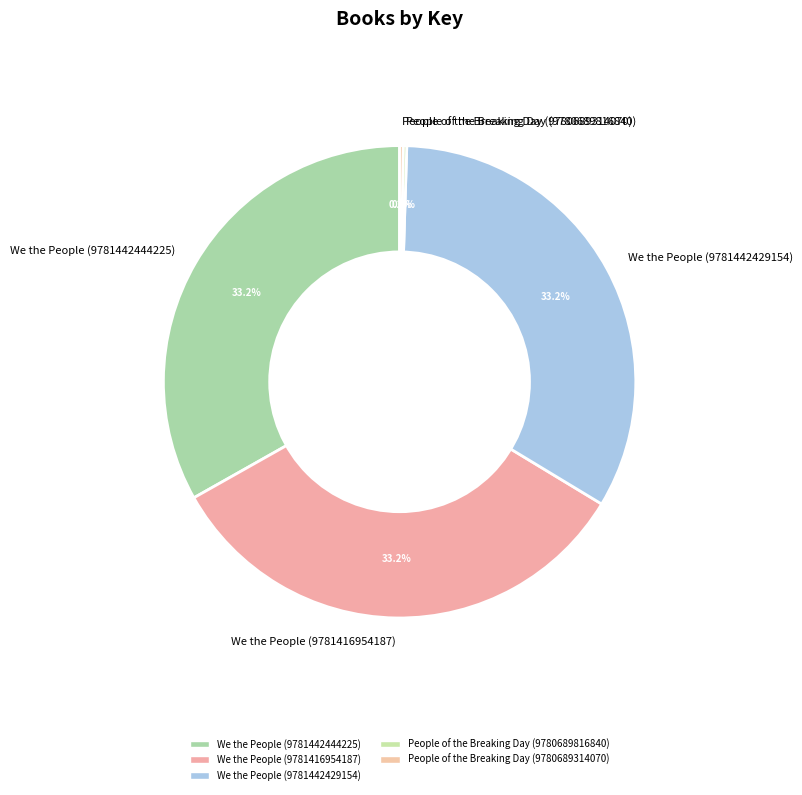

How much of the chart is everything except We the People (9781442444225)?

66.8%